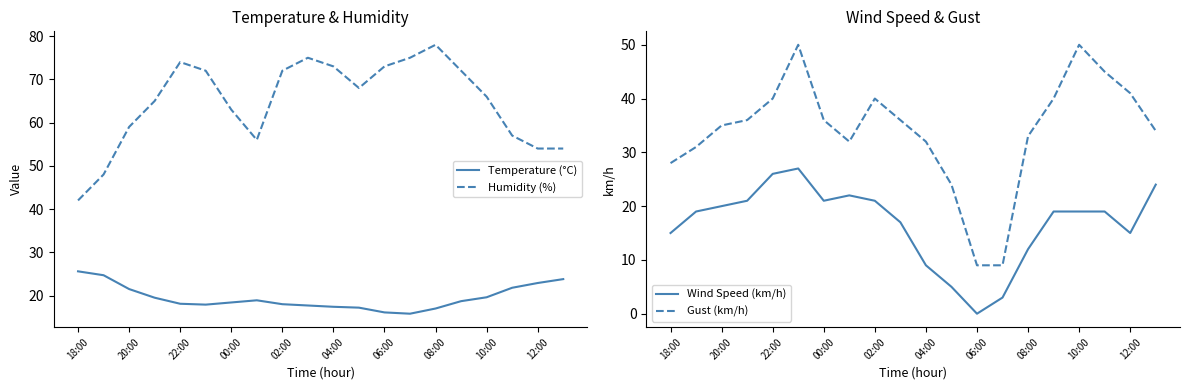

Where is Humidity (%) nearest to the value 60?

20:00